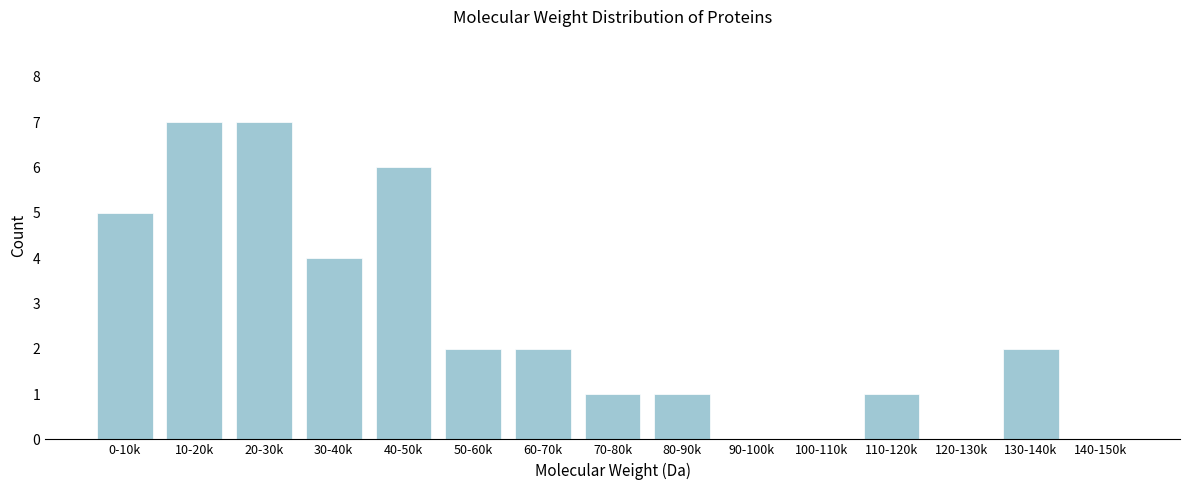

Reading right to left, transcribe all the data shown in this chart.

140-150k=0	130-140k=2	120-130k=0	110-120k=1	100-110k=0	90-100k=0	80-90k=1	70-80k=1	60-70k=2	50-60k=2	40-50k=6	30-40k=4	20-30k=7	10-20k=7	0-10k=5